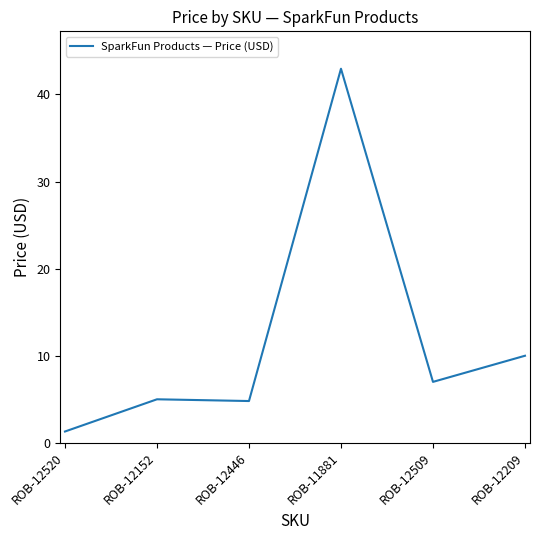

How many lines are shown in the chart?

1